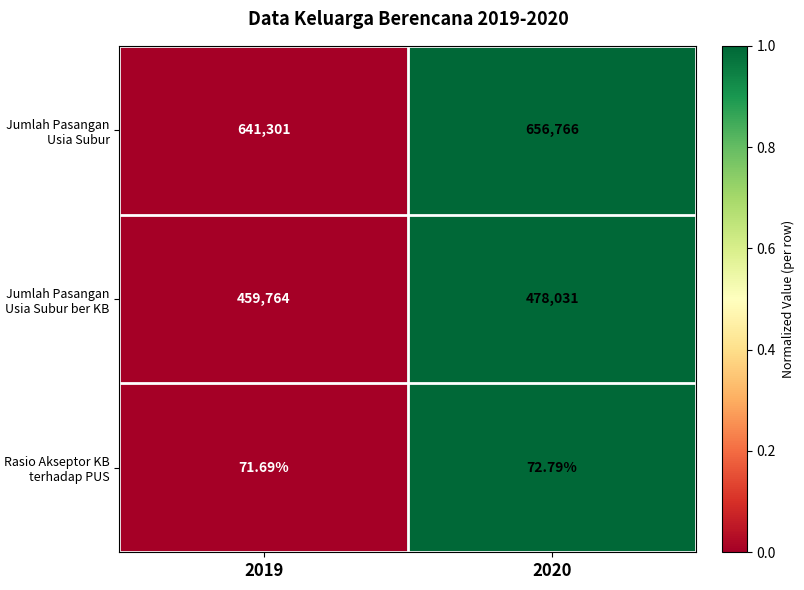

Which series changed the most between 2019 and 2020?

Jumlah Pasangan Usia Subur ber KB